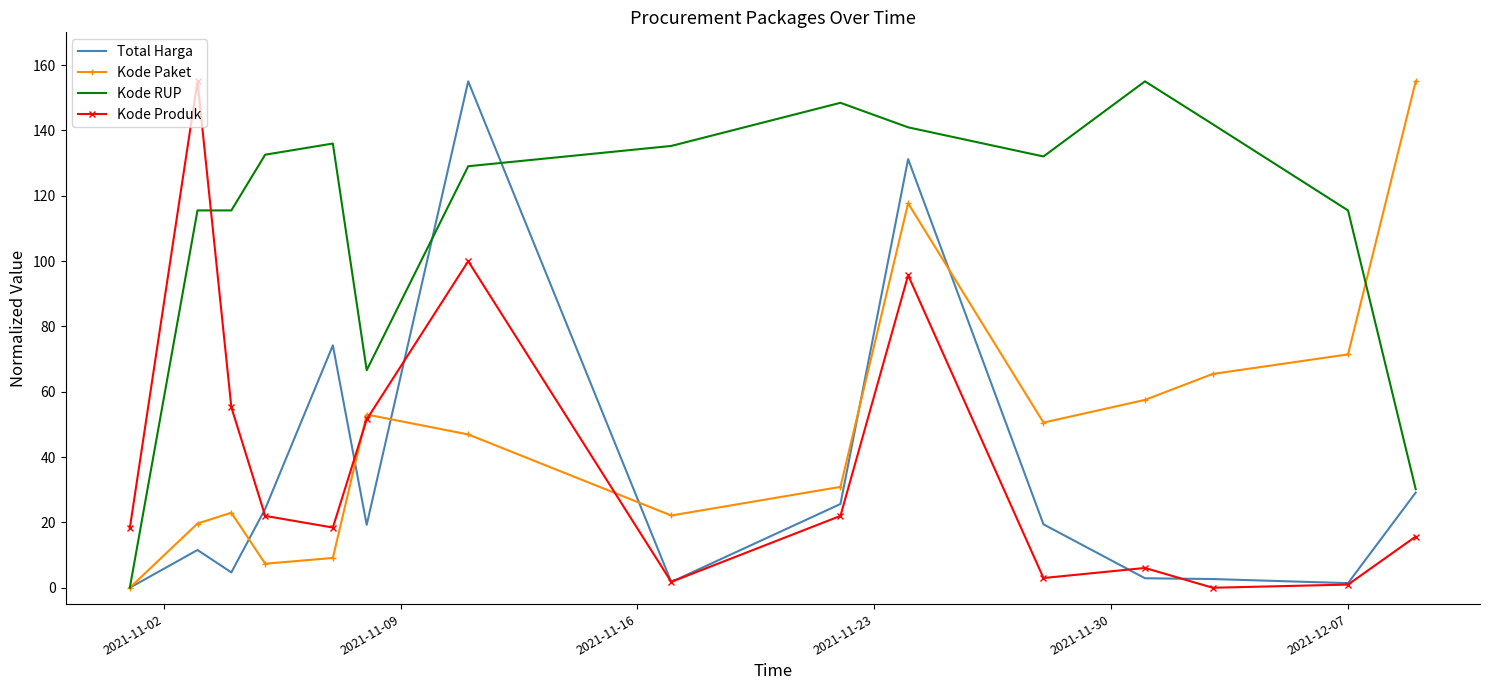

True or false: Kode Produk and Kode RUP cross at least once.

True